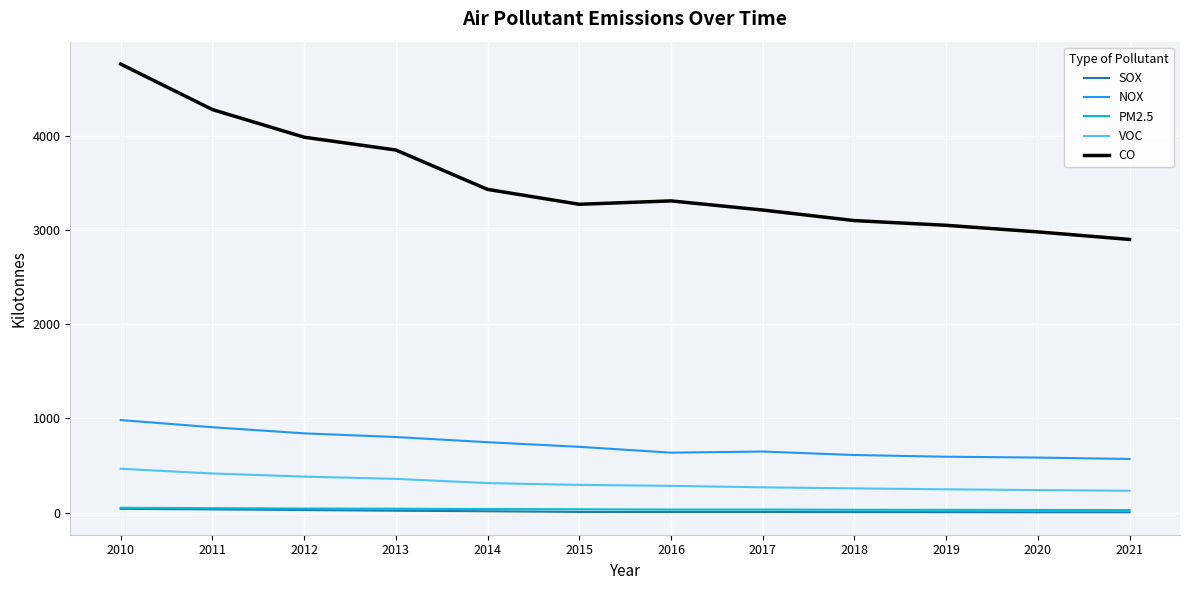

Which series has the largest range (max minus min)?

CO